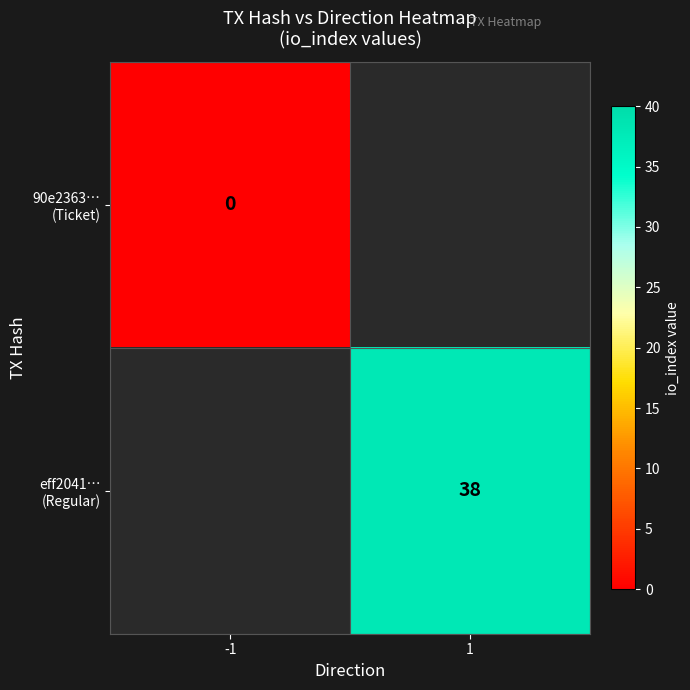

At which label does 90e2363… (Ticket) reach its minimum?

-1